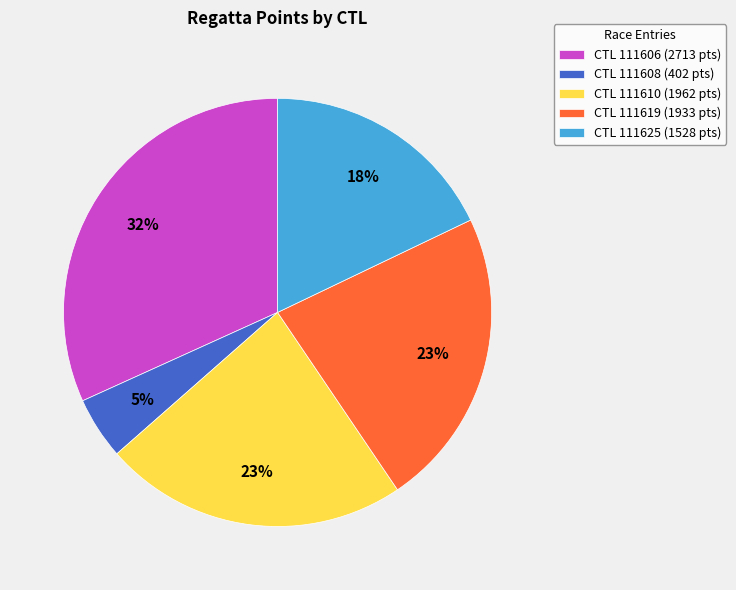

True or false: CTL 111625 (1528 pts) accounts for 10% of the total.

False